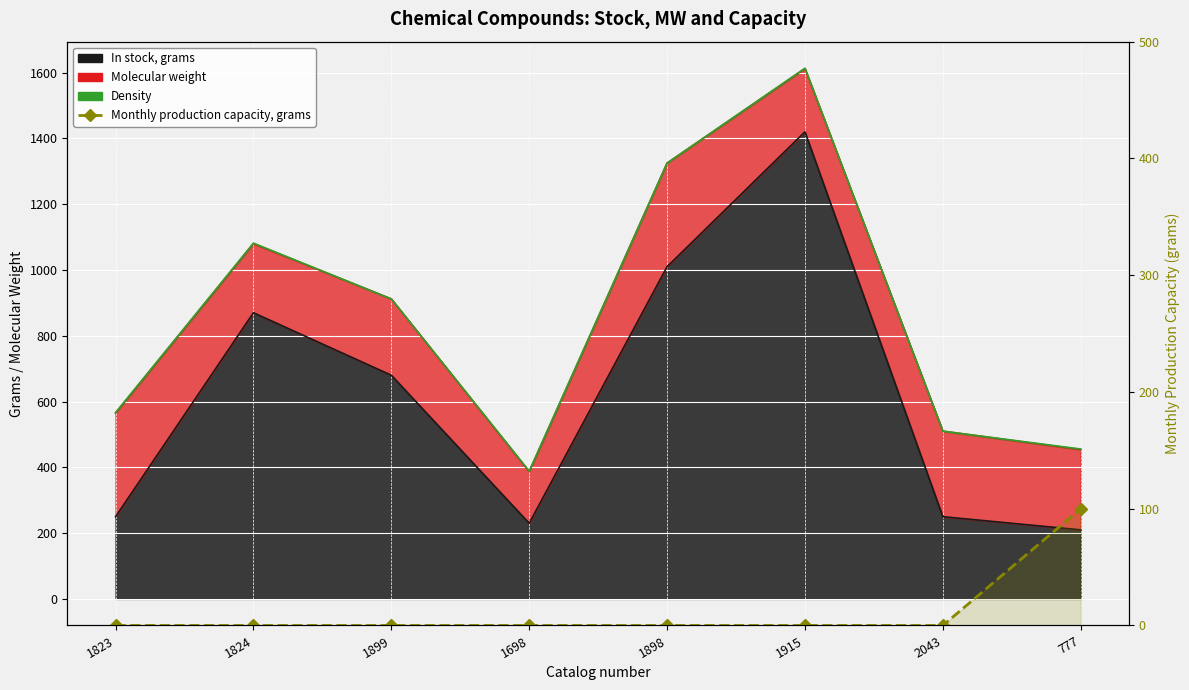

How many values are above zero?

1